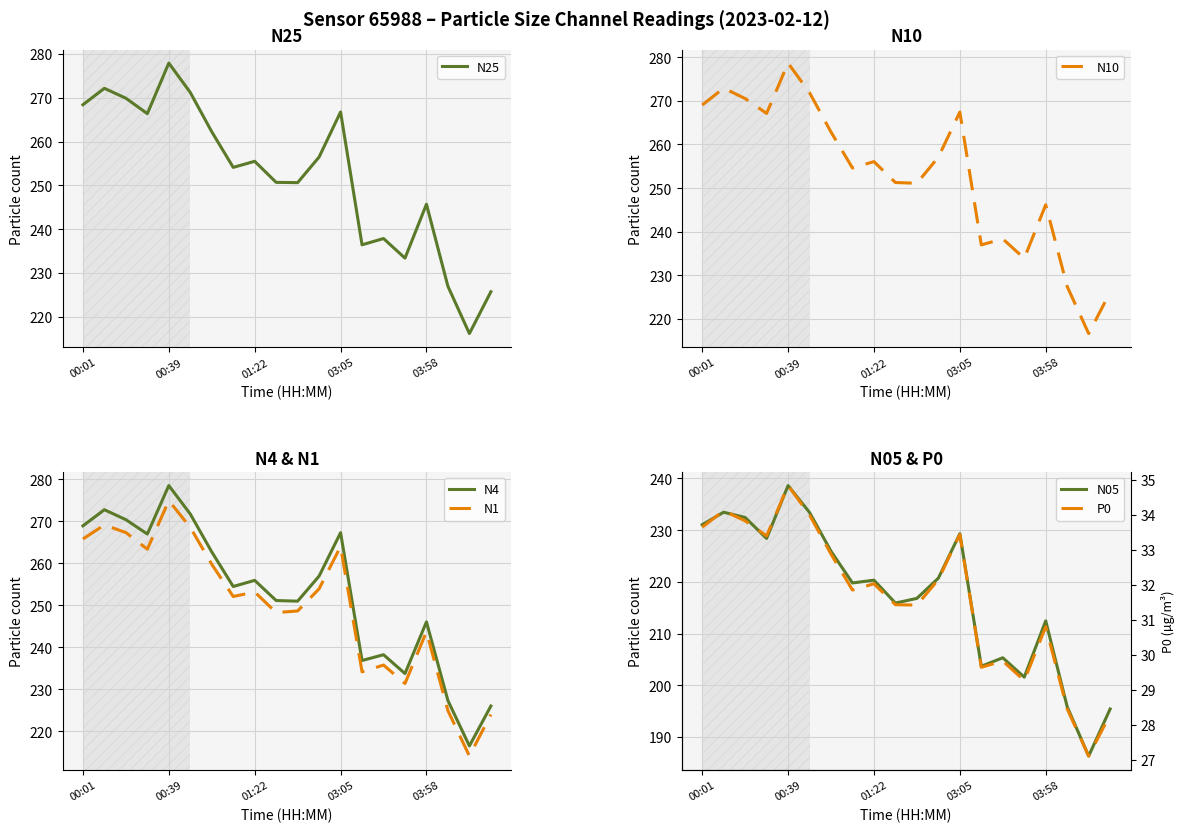

What position from the right is 10?

10